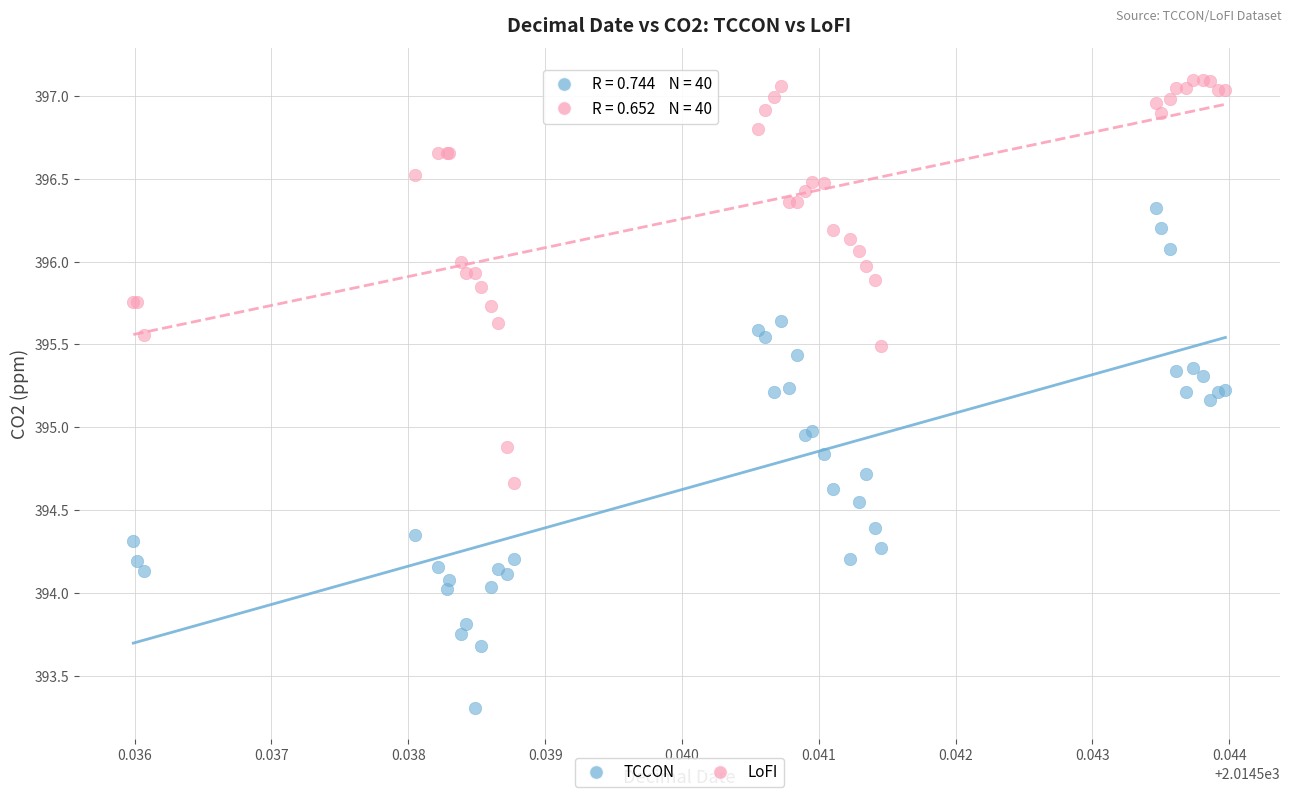

Which series has the widest spread of Y values?

TCCON